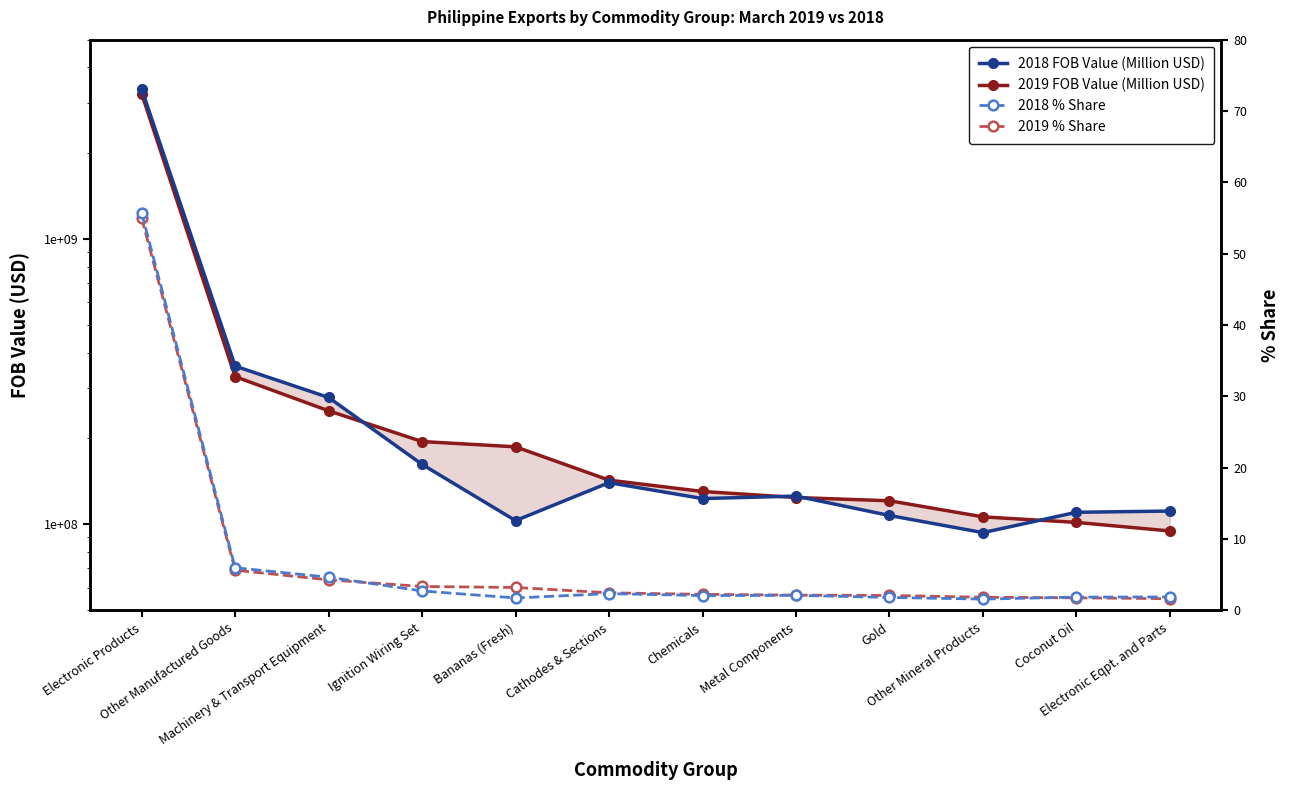

What position from the right is Metal Components?

5